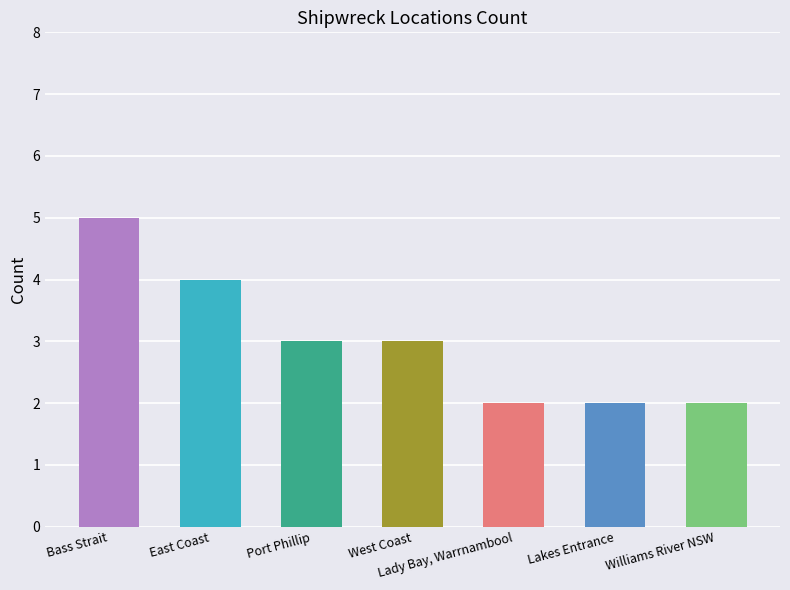

What is the label of the 7th bar from the right?

Bass Strait